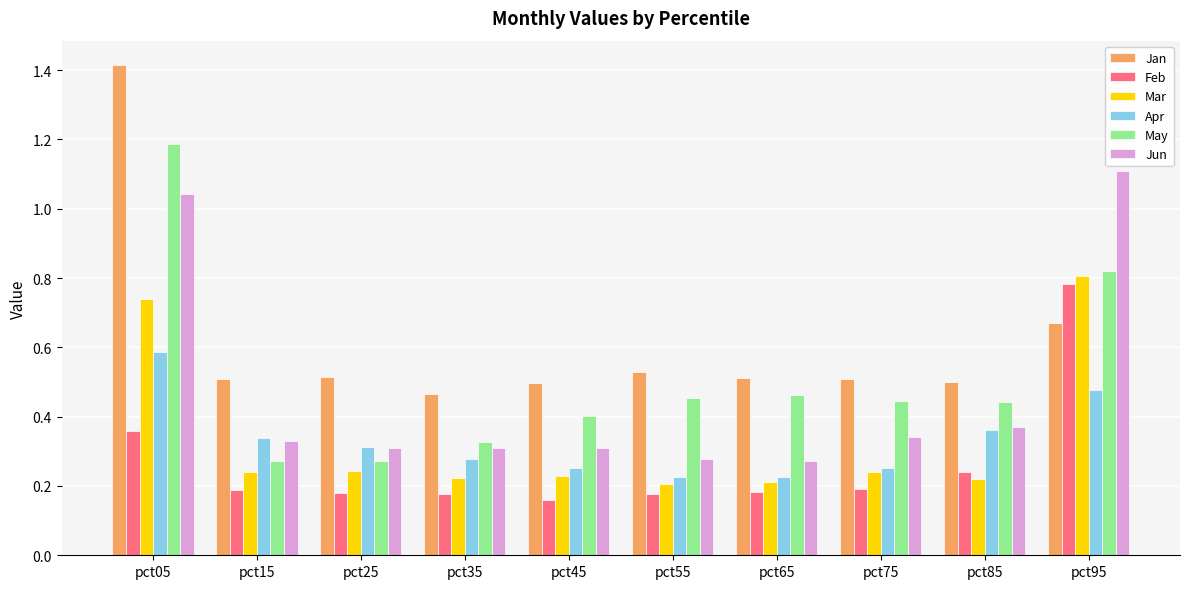

What is the difference between the maximum and minimum values in the Feb series?

0.6